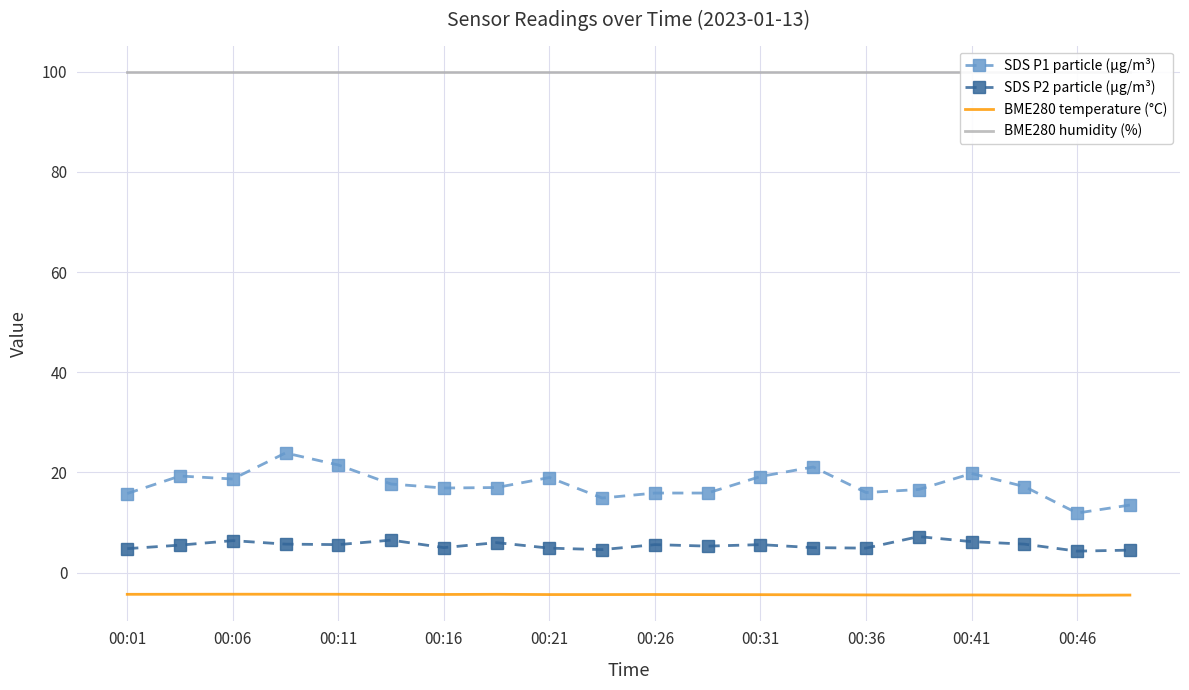

What is the average value of the SDS P2 particle (μg/m³) series?

5.5